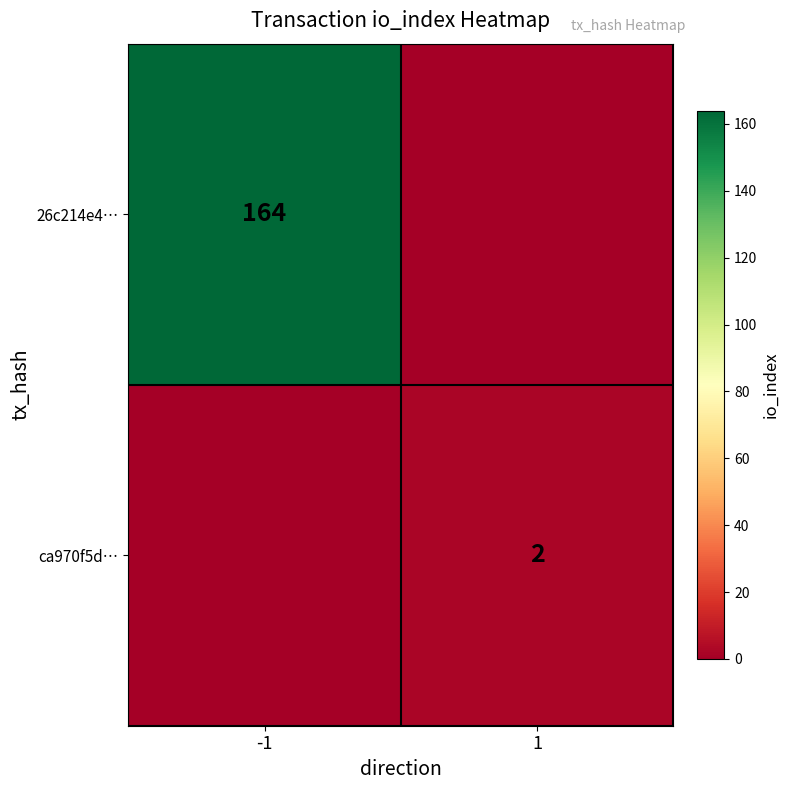

Is it true that 26c214e4… equals 164 at -1?

True